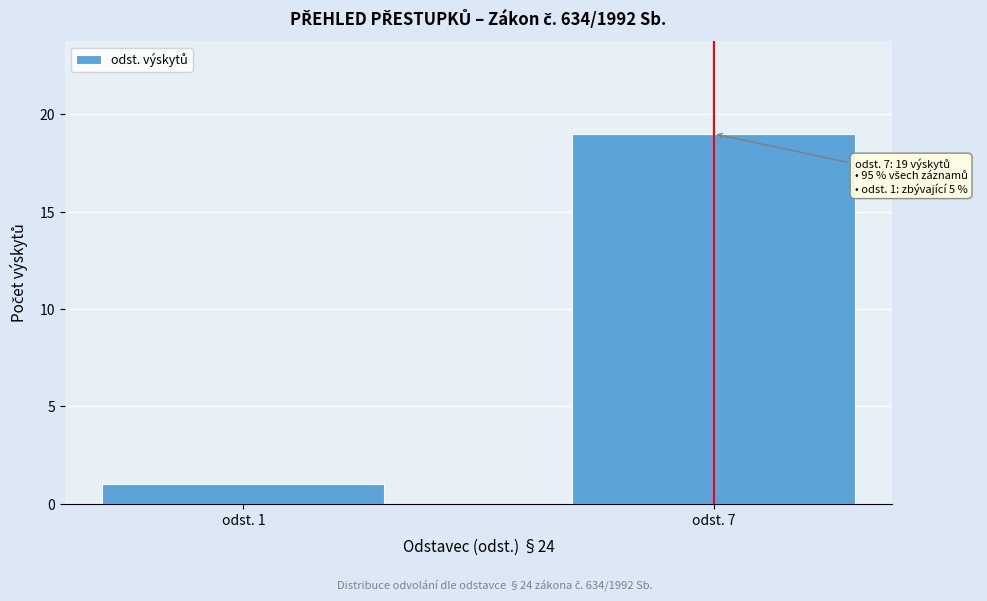

Reading left to right, transcribe all the data shown in this chart.

odst. 1=1	odst. 7=19